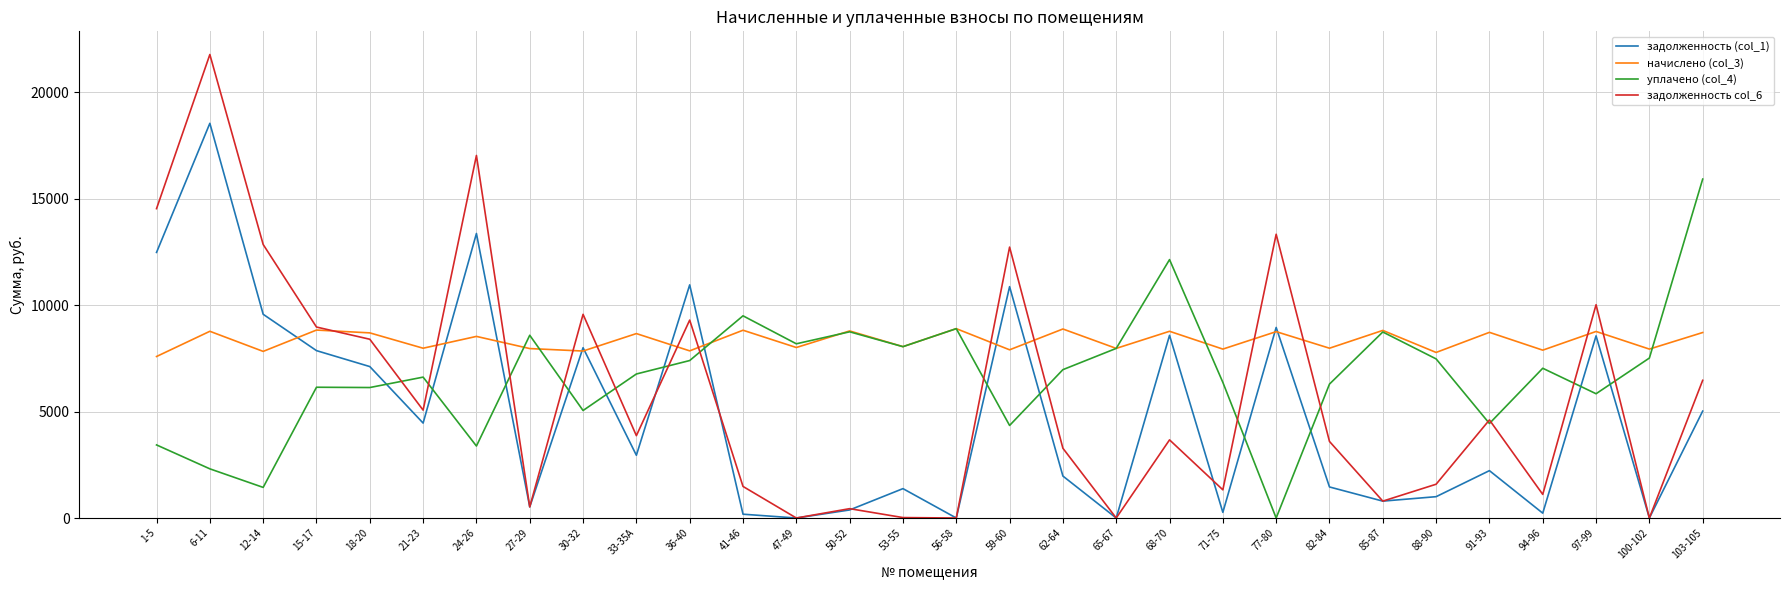

Read the начислено (col_3) value at 53-55.

8048.2